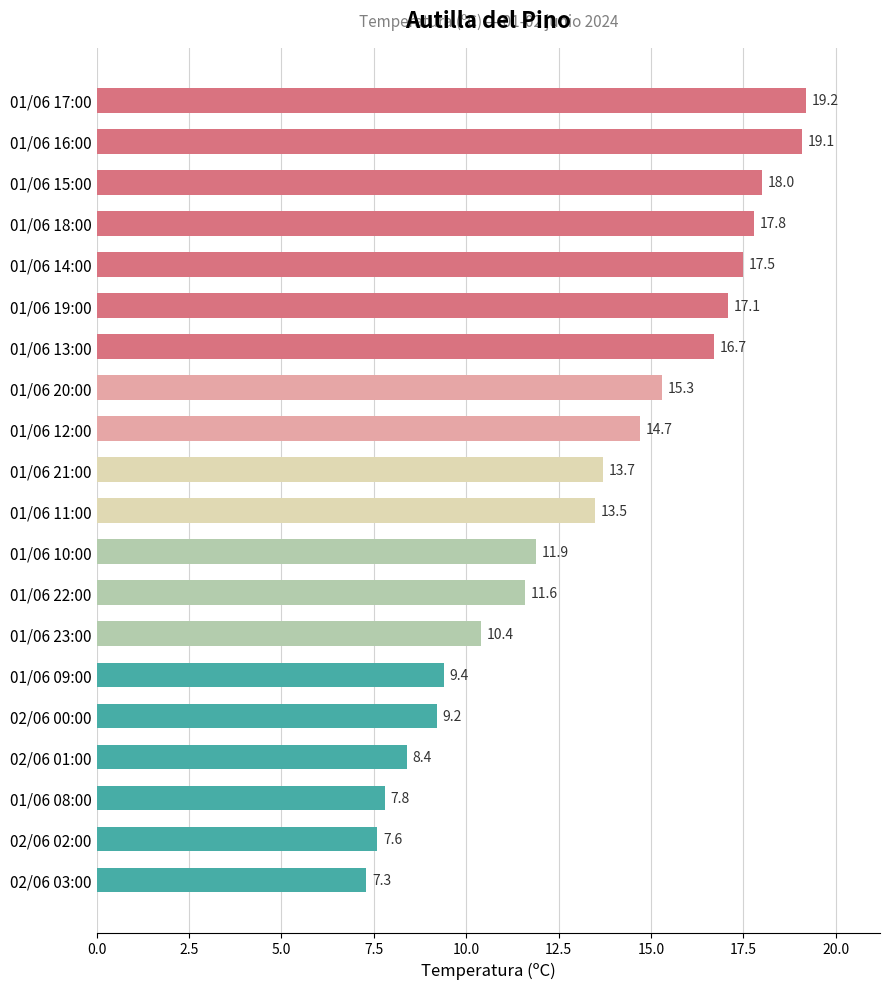

At which label is the value closest to 13?

01/06 11:00